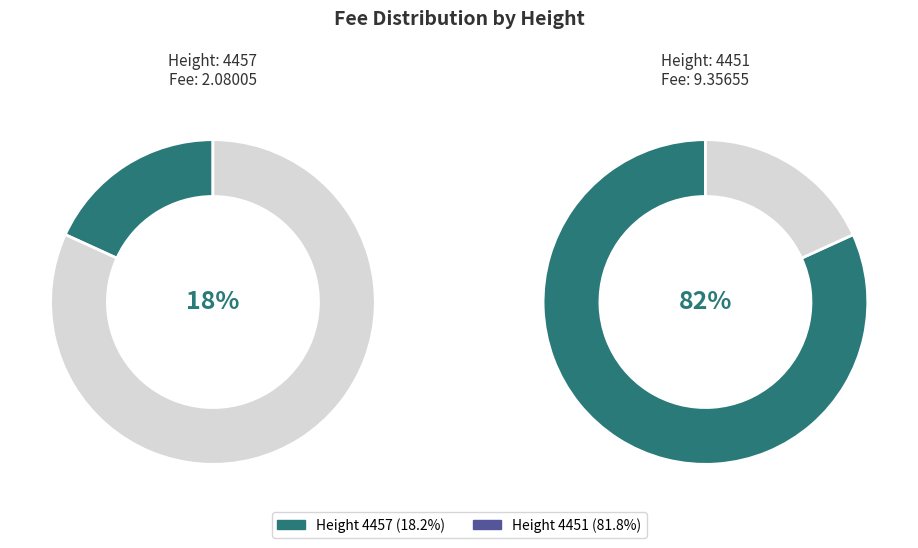

Is there any slice that represents more than half of the pie?

Yes